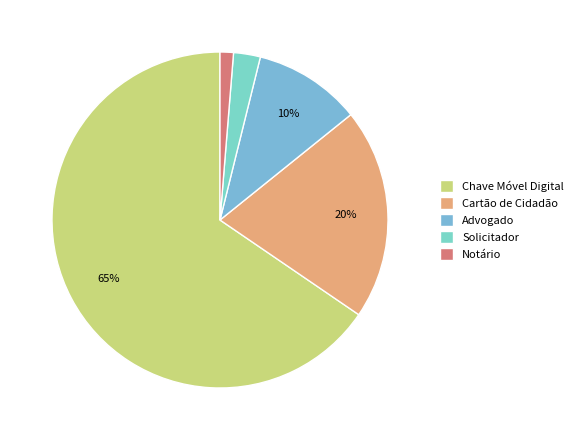

How many slices are in this pie chart?

5